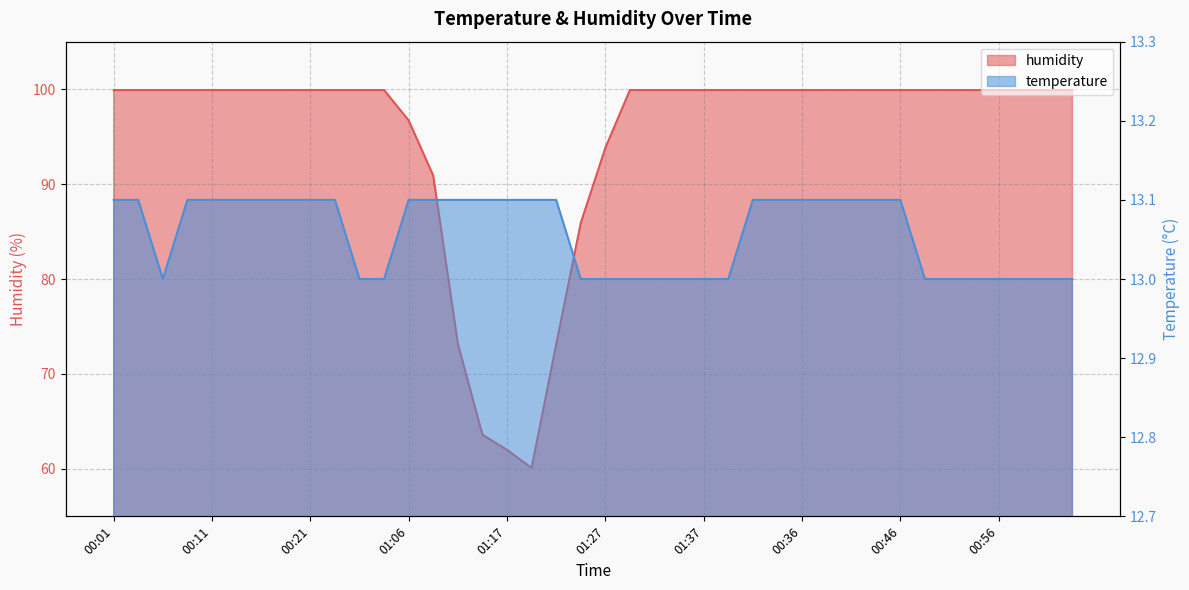

Reading right to left, extract all data points from this chart.

humidity: 01:04=99.9	01:01=99.9	00:58=99.9	00:56=99.9	00:53=99.9	00:51=99.9	00:48=99.9	00:46=99.9	00:43=99.9	00:41=99.9	00:38=99.9	00:36=99.9	00:33=99.9	00:31=99.9	01:40=99.9	01:37=99.9	01:35=99.9	01:32=99.9	01:30=99.9	01:27=93.8	01:24=85.9	01:22=73.1	01:19=60.1	01:17=62.0	01:14=63.6	01:11=73.2	01:09=90.9	01:06=96.7	00:28=99.9	00:26=99.9	00:23=99.9	00:21=99.9	00:18=99.9	00:16=99.9	00:14=99.9	00:11=99.9	00:08=99.9	00:06=99.9	00:03=99.9	00:01=99.9
temperature: 01:04=13.0	01:01=13.0	00:58=13.0	00:56=13.0	00:53=13.0	00:51=13.0	00:48=13.0	00:46=13.1	00:43=13.1	00:41=13.1	00:38=13.1	00:36=13.1	00:33=13.1	00:31=13.1	01:40=13.0	01:37=13.0	01:35=13.0	01:32=13.0	01:30=13.0	01:27=13.0	01:24=13.0	01:22=13.1	01:19=13.1	01:17=13.1	01:14=13.1	01:11=13.1	01:09=13.1	01:06=13.1	00:28=13.0	00:26=13.0	00:23=13.1	00:21=13.1	00:18=13.1	00:16=13.1	00:14=13.1	00:11=13.1	00:08=13.1	00:06=13.0	00:03=13.1	00:01=13.1